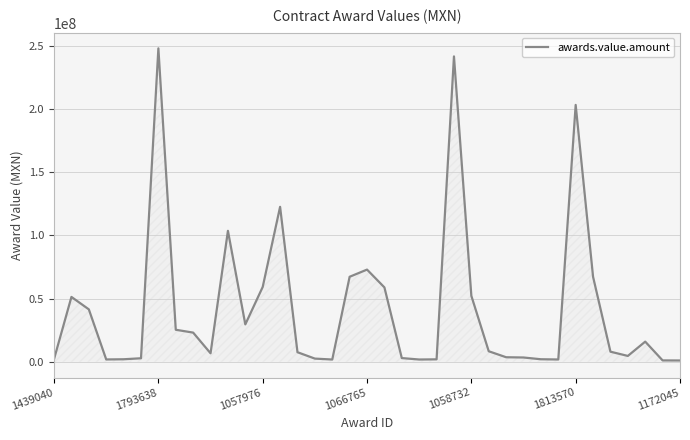

What is the difference between the maximum and minimum values?

246904252.9